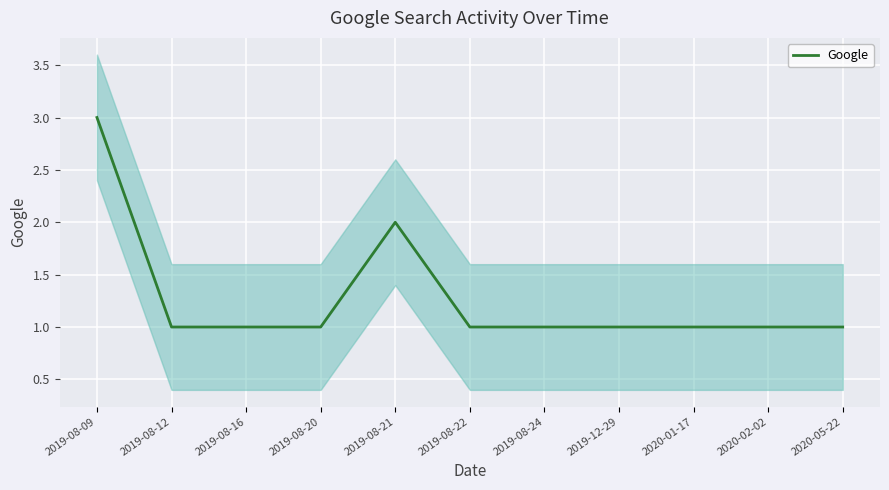

What position from the left is 2020-02-02?

10